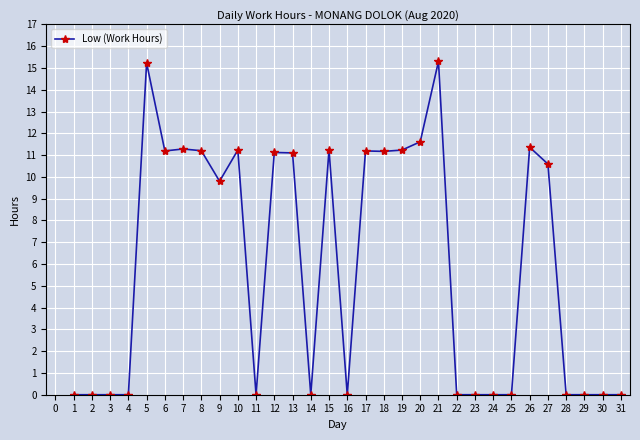

The value at 18 is 11.2. True or false?

True